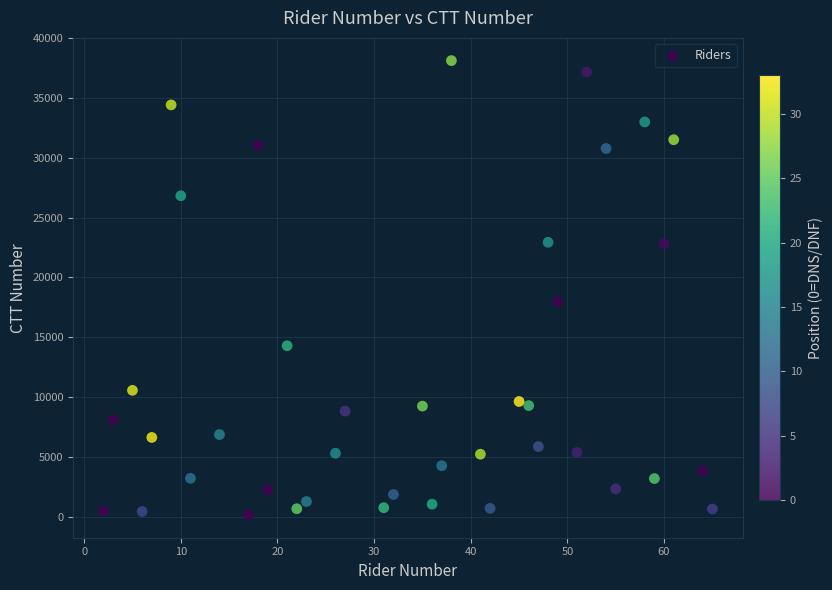

What Y value in the scatter plot is closest to 19138?

17989